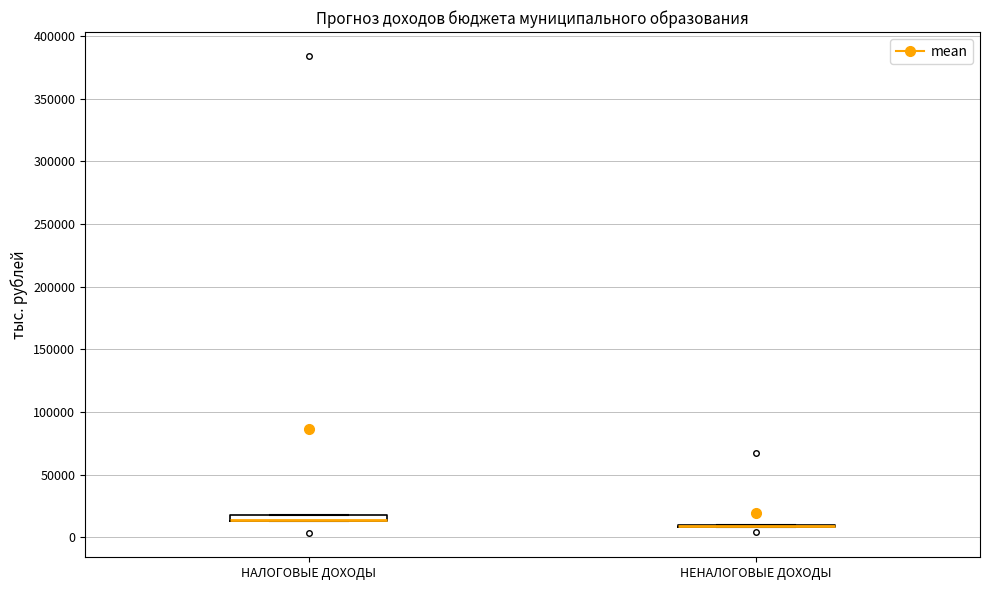

Where is the lower edge of the box for НАЛОГОВЫЕ ДОХОДЫ on the y-axis? The values are not printed on the chart, so give them approximately, as read against the axis.

15000